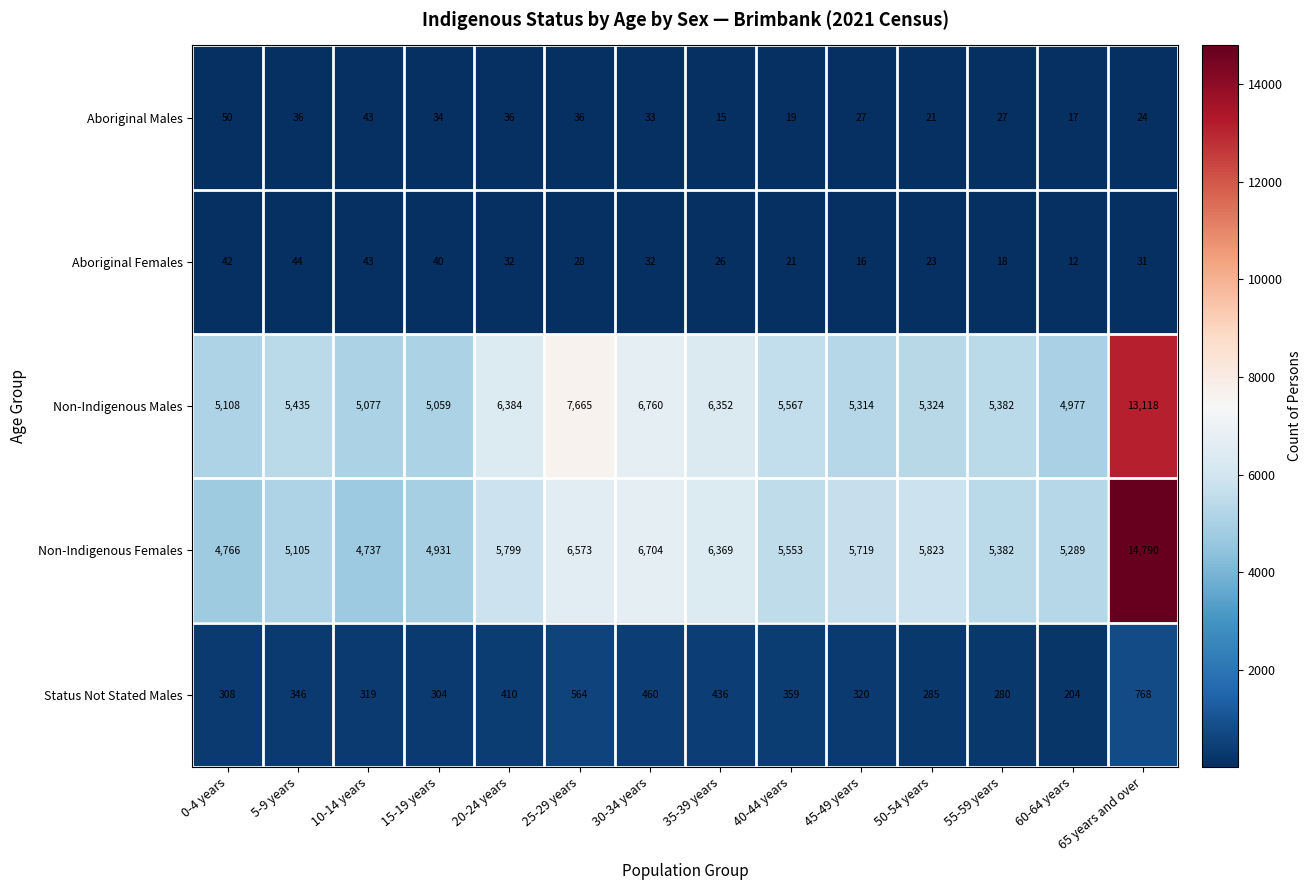

True or false: Status Not Stated Males has a value of 271 at 35-39 years.

False